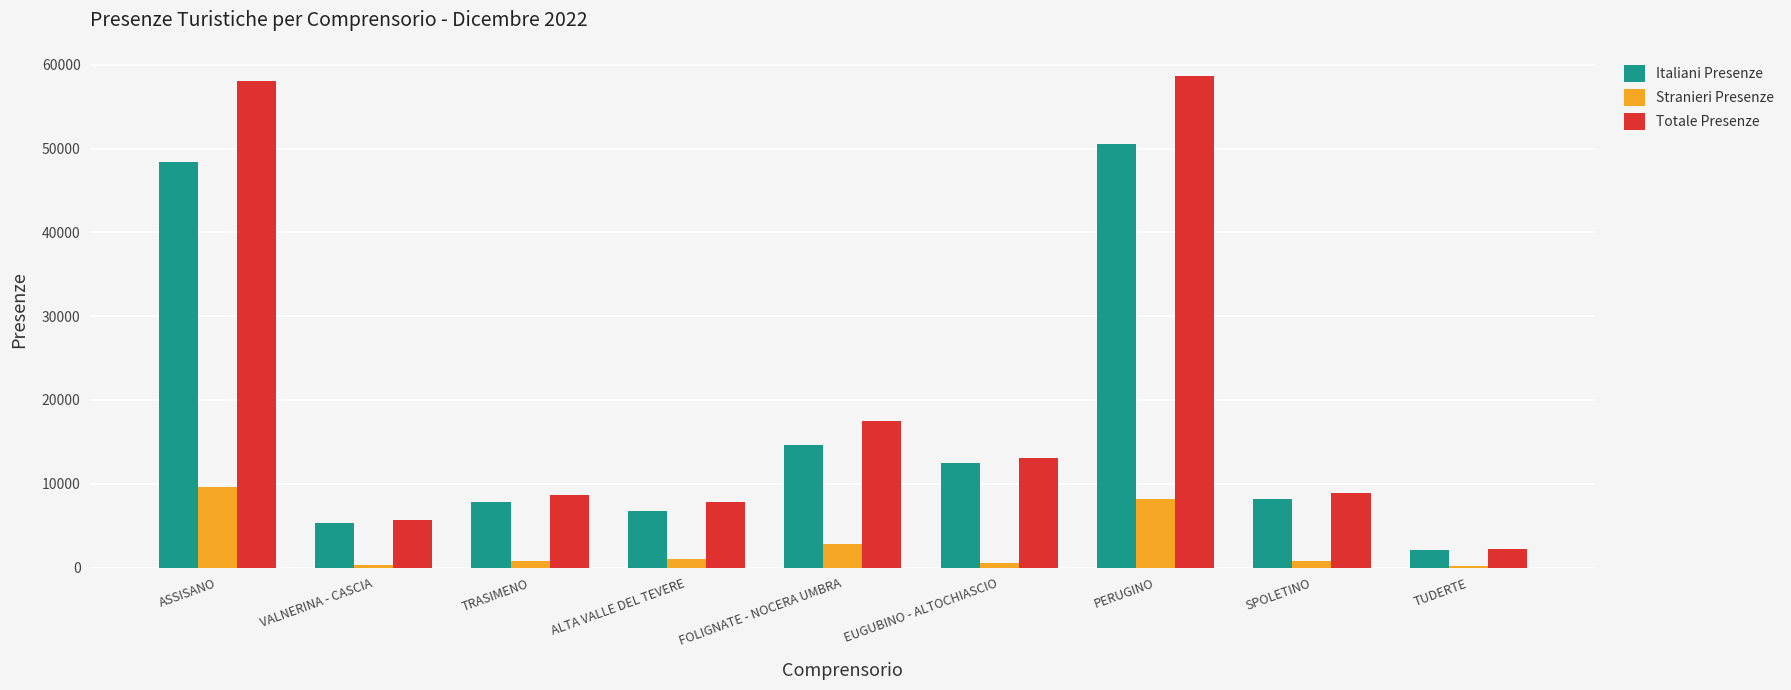

Count the number of data series in this chart.

3